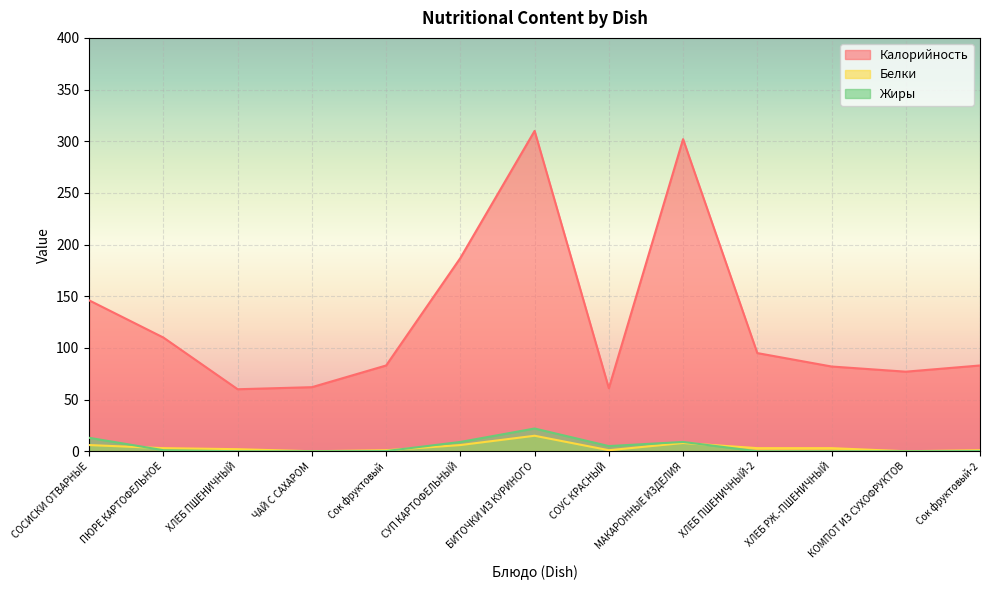

What is the sum of all Белки values?

48.9